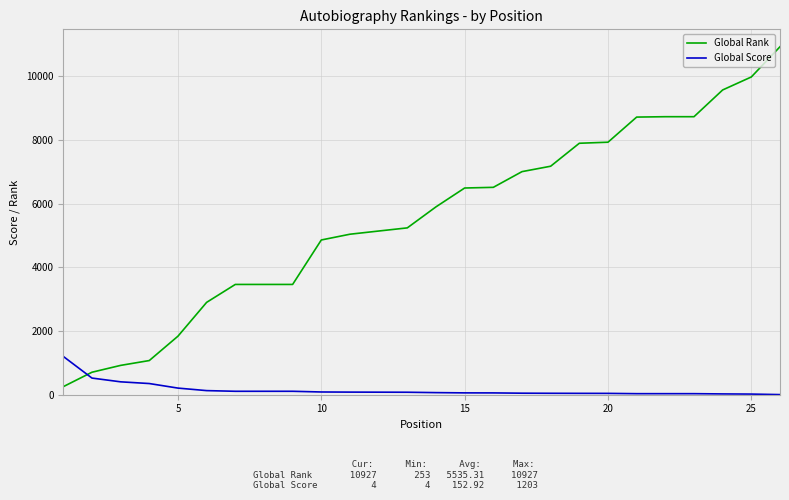

True or false: Global Rank and Global Score intersect in this chart.

True